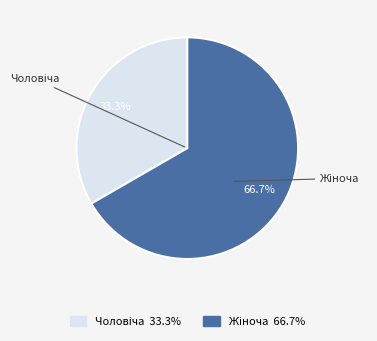

Is there a majority slice in this chart?

Yes